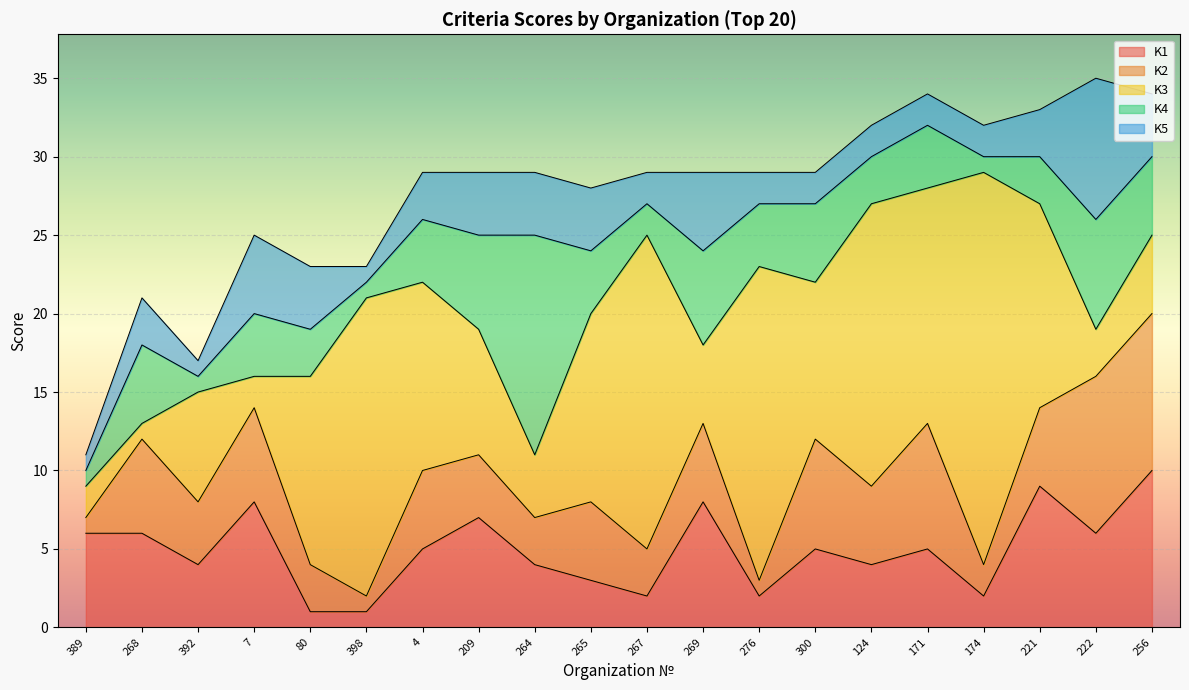

What is the average value of the K2 series?

5